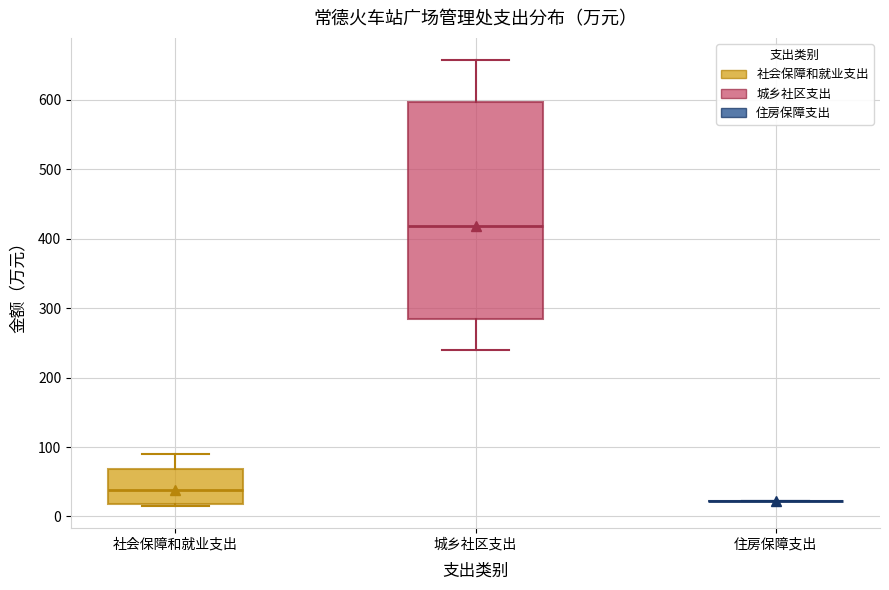

Reading left to right, transcribe this box plot: for each box, give where its median line is, the range the box spans, and where its two whiskers end, as read against the y-axis. The values are not printed on the chart, so give them approximately, as read against the axis.

社会保障和就业支出: median 40, box 20 to 70, whiskers 20 (just below the box's lower edge) to 90
城乡社区支出: median 420, box 280 to 600, whiskers 240 to 660
住房保障支出: box collapsed to a line at 20, whiskers 20 to 20